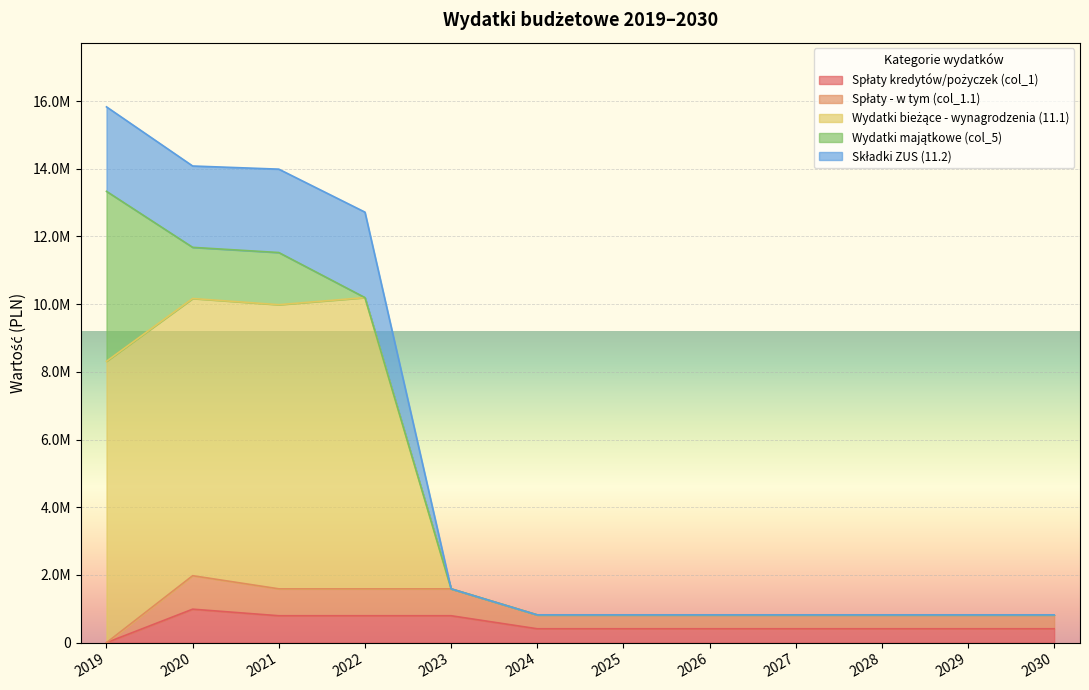

What is the sum of all Spłaty kredytów/pożyczek (col_1) values?

6244000.0